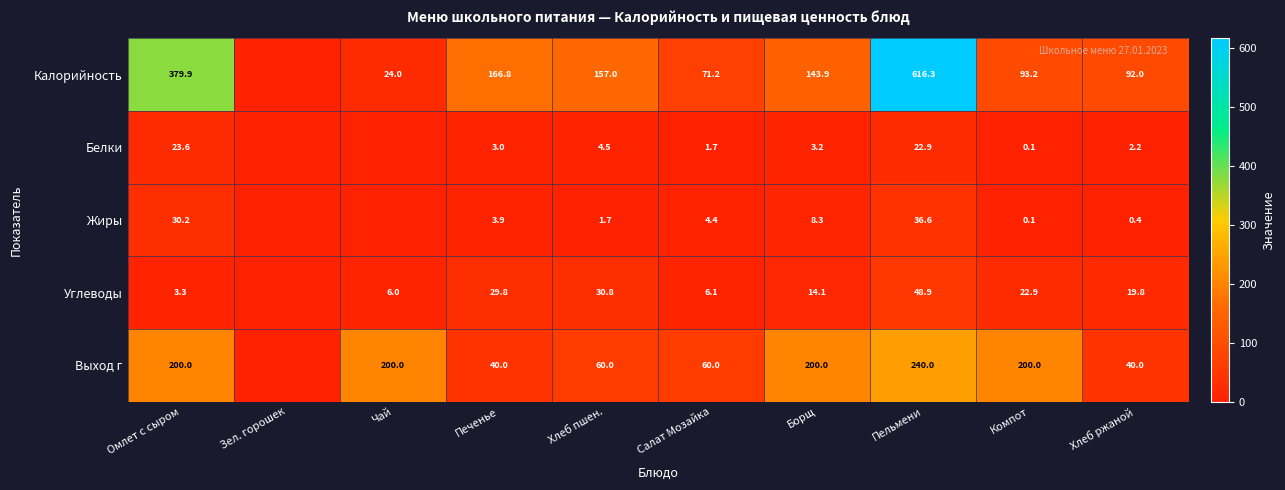

Is the value of Жиры at Омлет с сыром greater than the value of Выход г at Печенье?

No